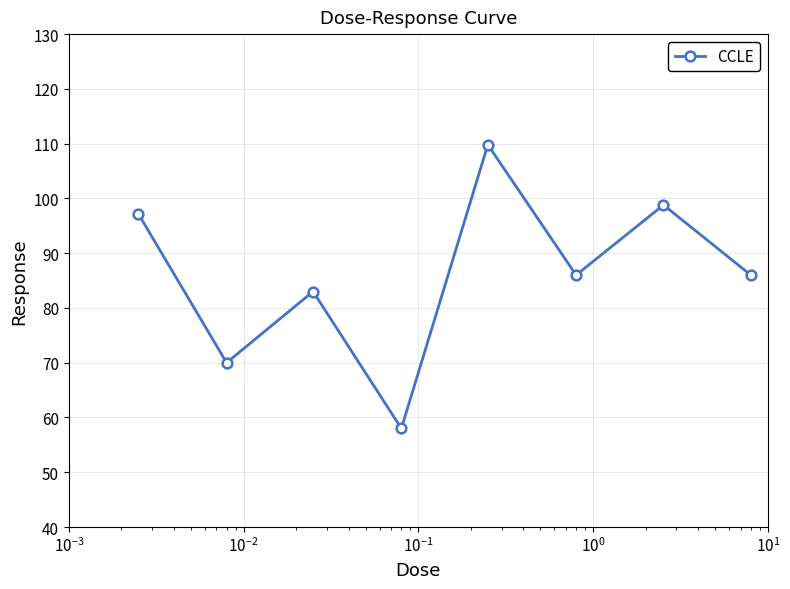

What is the value of the 5th point from the left?

109.8